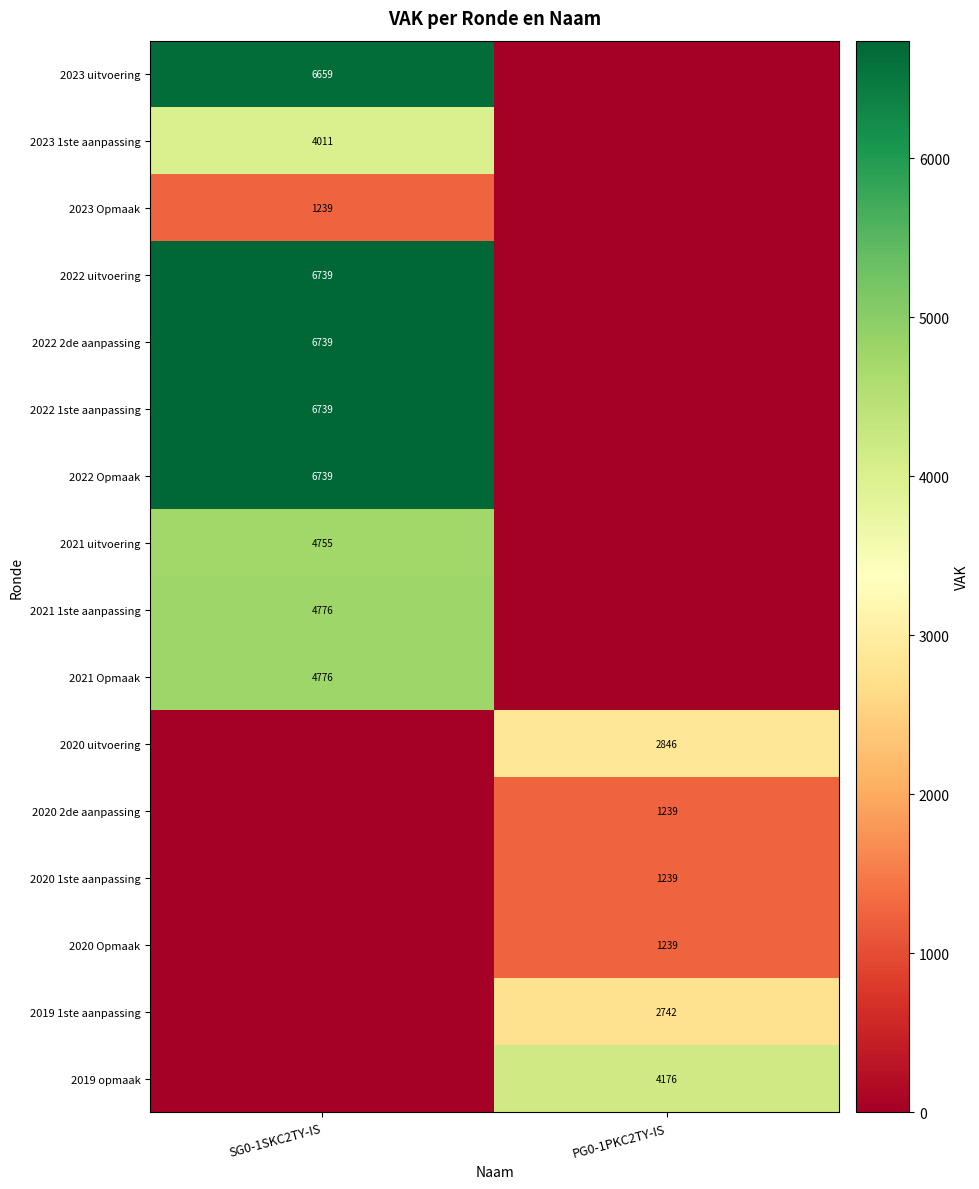

True or false: 2020 1ste aanpassing has a value of 1239 at PG0-1PKC2TY-IS.

True